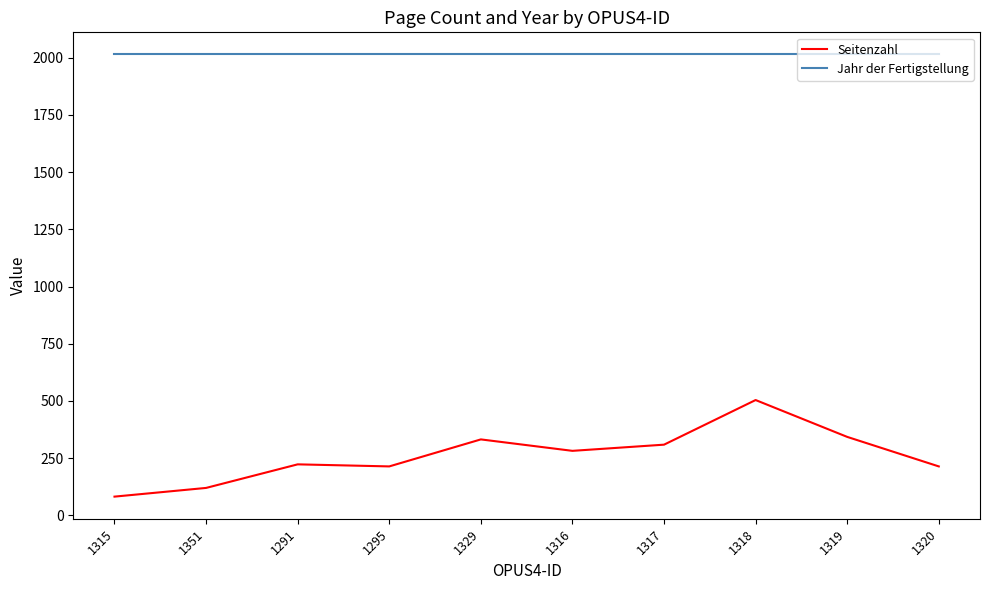

What is the difference between the maximum and minimum values in the Seitenzahl series?

422